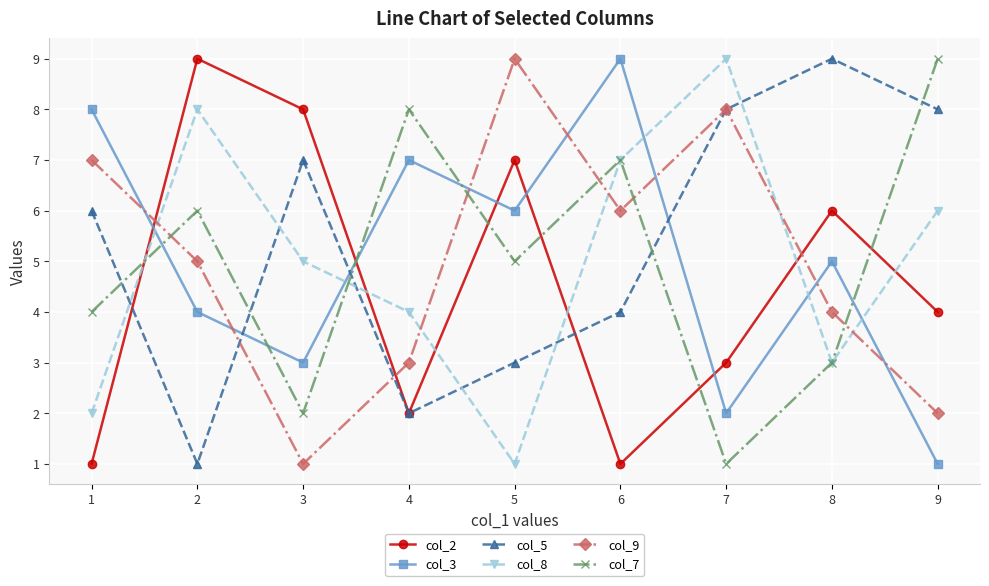

Which series changed the most between 4 and 7?

col_7